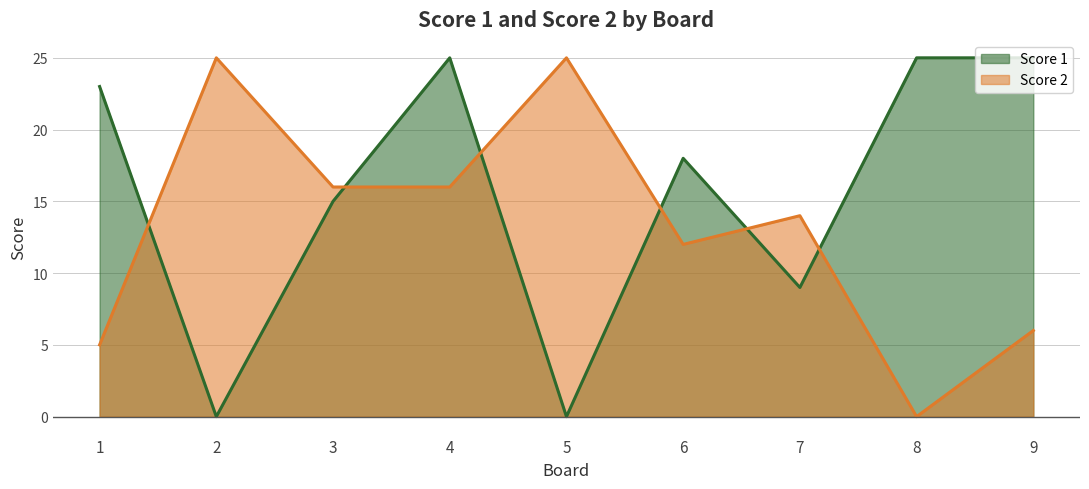

Is it true that Score 1 equals 0 at 5?

True